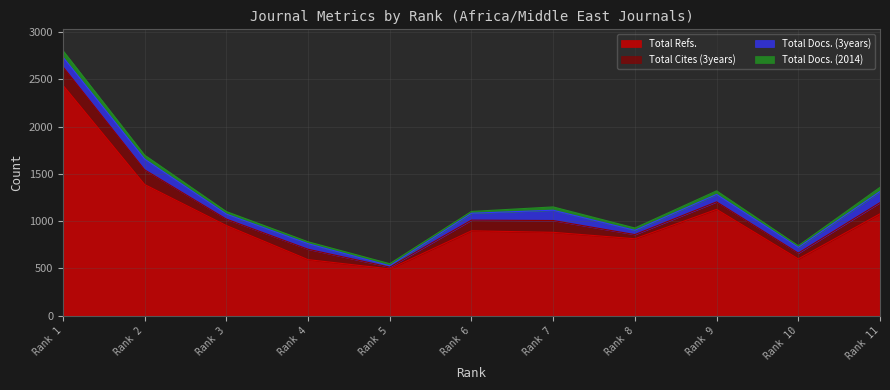

Does the chart have visible grid lines?

Yes